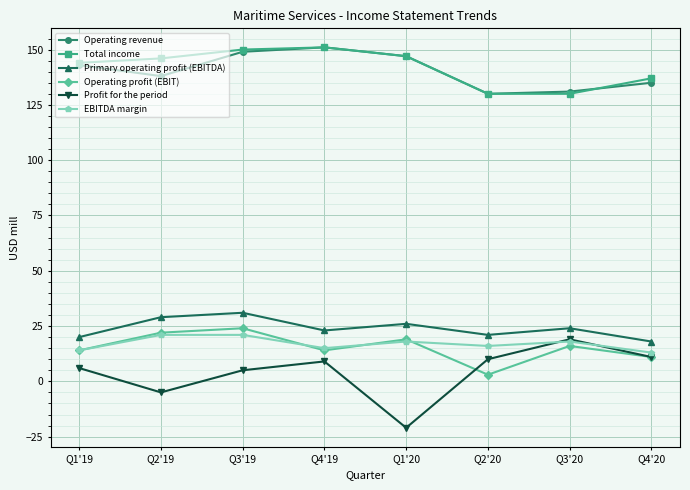

Is the value of EBITDA margin at Q1'19 greater than the value of Operating revenue at Q2'19?

No